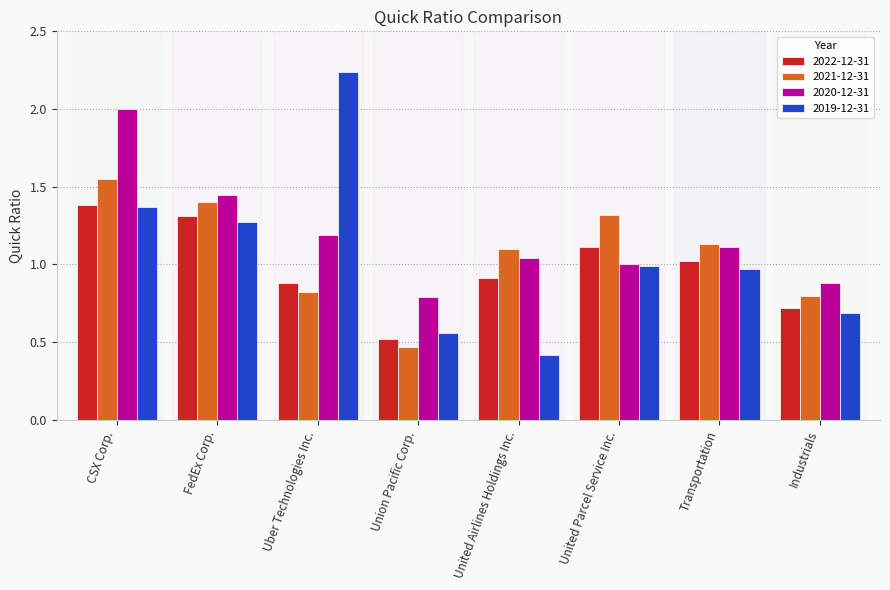

What is the difference between the second highest and minimum values in the 2020-12-31 series?

0.7